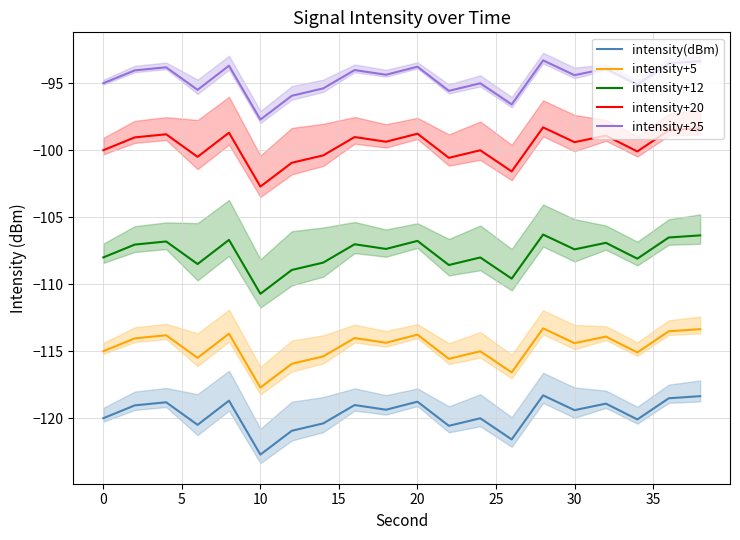

What is the sum of the intensity+20 values at 16 and 10?

-199.4